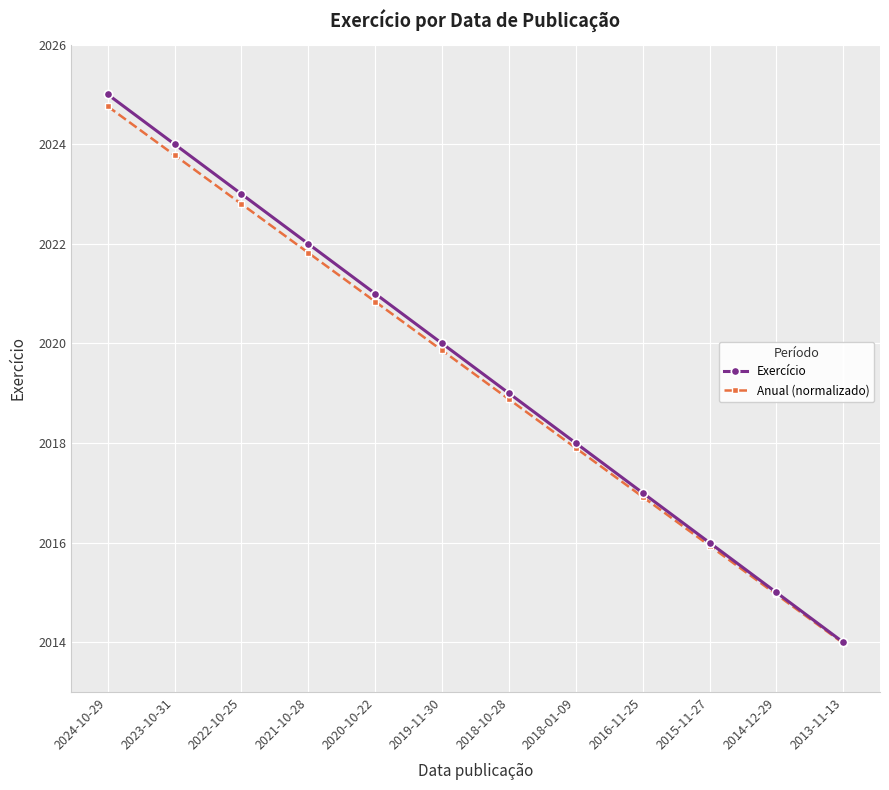

Reading left to right, transcribe all the data shown in this chart.

Exercício: 2025.0	2024.0	2023.0	2022.0	2021.0	2020.0	2019.0	2018.0	2017.0	2016.0	2015.0	2014.0
Anual (normalizado): 2024.8	2023.8	2022.8	2021.8	2020.8	2019.9	2018.9	2017.9	2016.9	2015.9	2015.0	2014.0